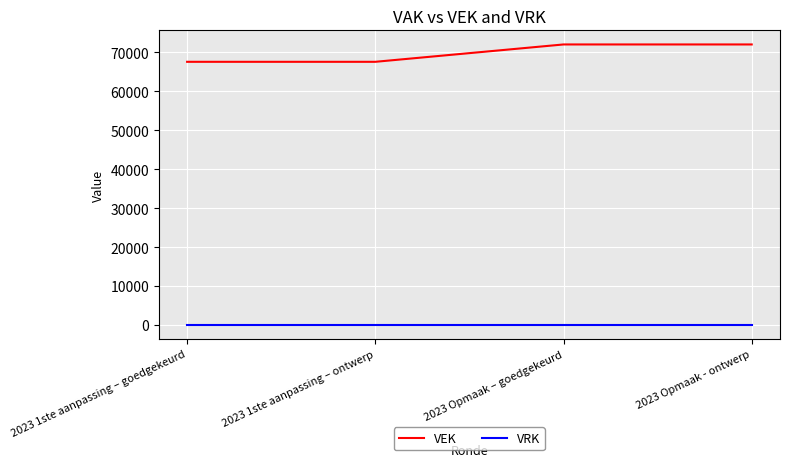

How many series are shown in this chart?

2